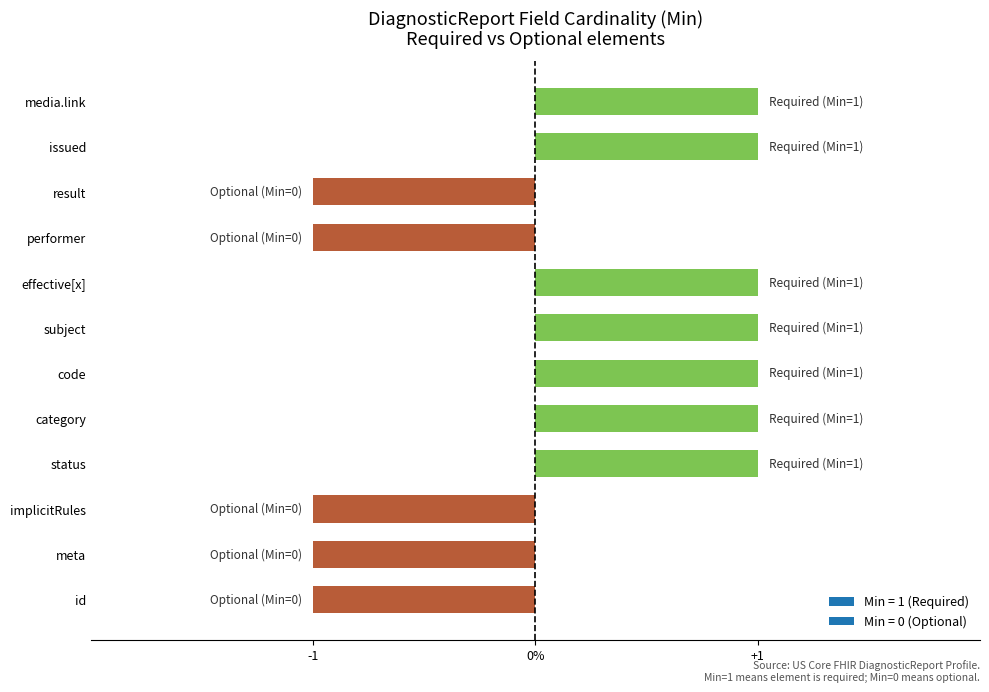

Are the bars horizontal?

Yes